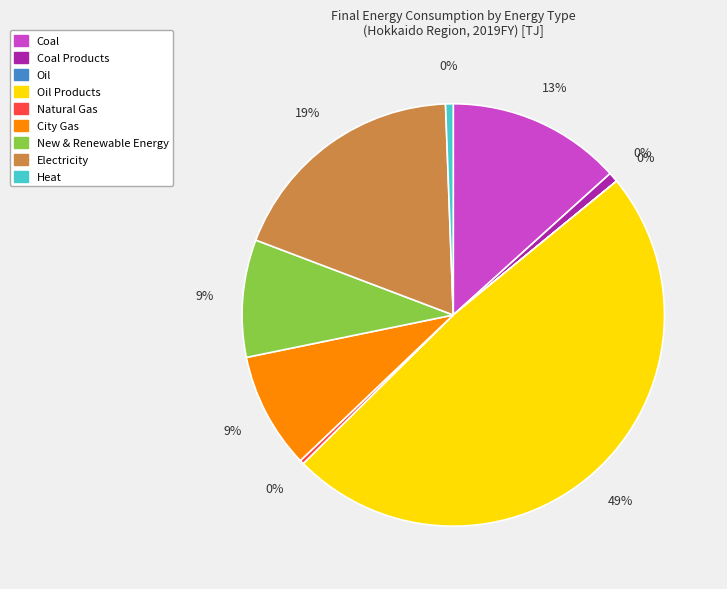

The Natural Gas slice represents 0% of the pie. True or false?

True